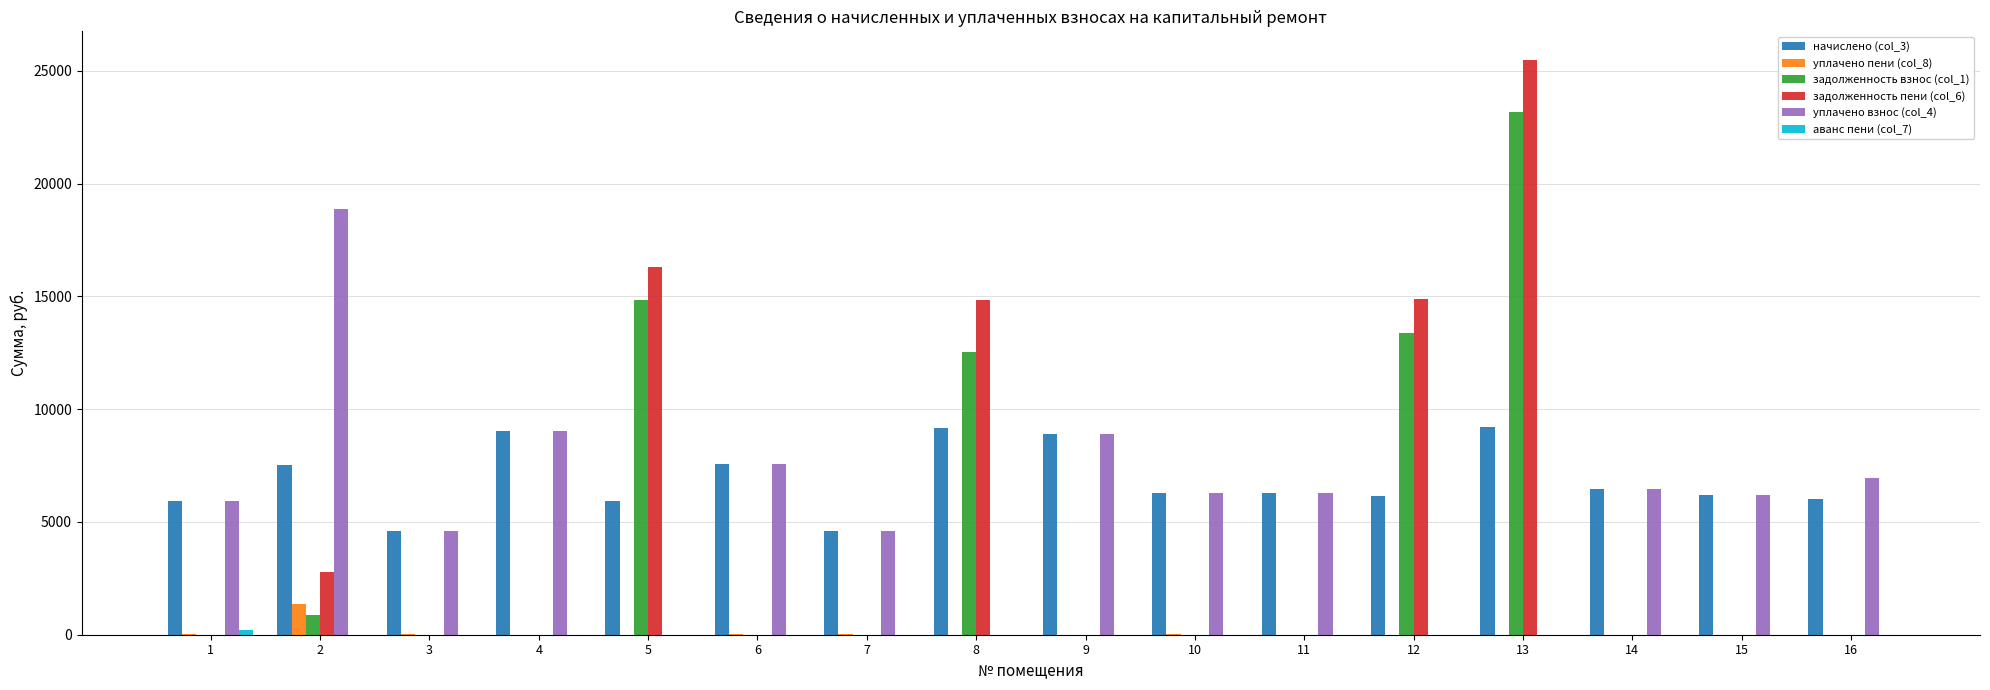

At which category is the sum across all series the highest?

13